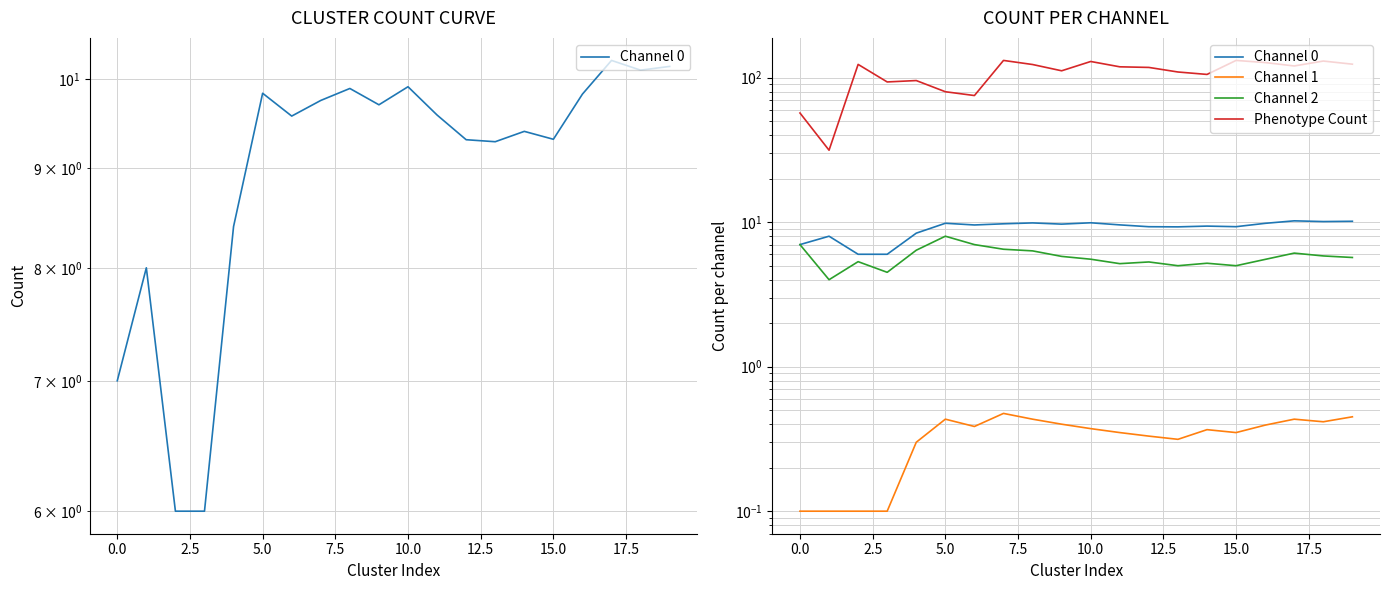

Reading left to right, what are all the values shown in this chart?

Channel 0: 7.0	8.0	6.0	6.0	8.4	9.8	9.6	9.8	9.9	9.7	9.9	9.6	9.3	9.3	9.4	9.3	9.8	10.2	10.1	10.2
Channel 1: 0.1	0.1	0.1	0.1	0.3	0.4	0.4	0.5	0.4	0.4	0.4	0.3	0.3	0.3	0.4	0.4	0.4	0.4	0.4	0.5
Channel 2: 7.0	4.0	5.3	4.5	6.4	8.0	7.0	6.5	6.3	5.8	5.5	5.2	5.3	5.0	5.2	5.0	5.5	6.1	5.8	5.7
Phenotype Count: 57.0	31.5	123.7	93.5	95.6	80.0	75.3	131.8	123.4	111.7	129.5	119.0	117.8	109.6	105.4	131.8	127.4	120.6	130.5	124.1